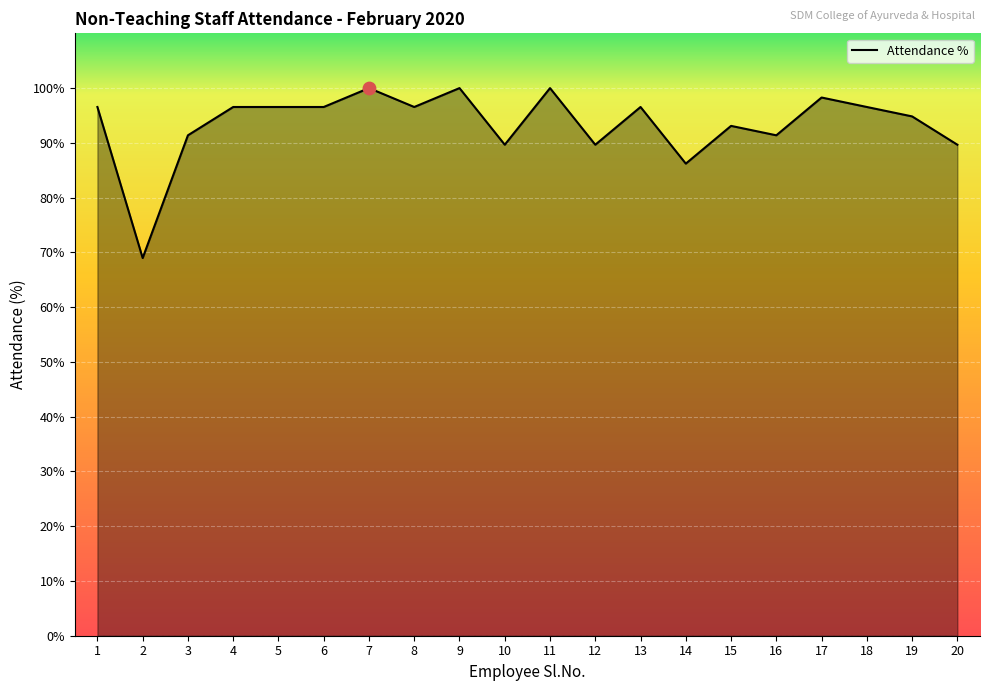

Which has a higher value, 12 or 6?

6